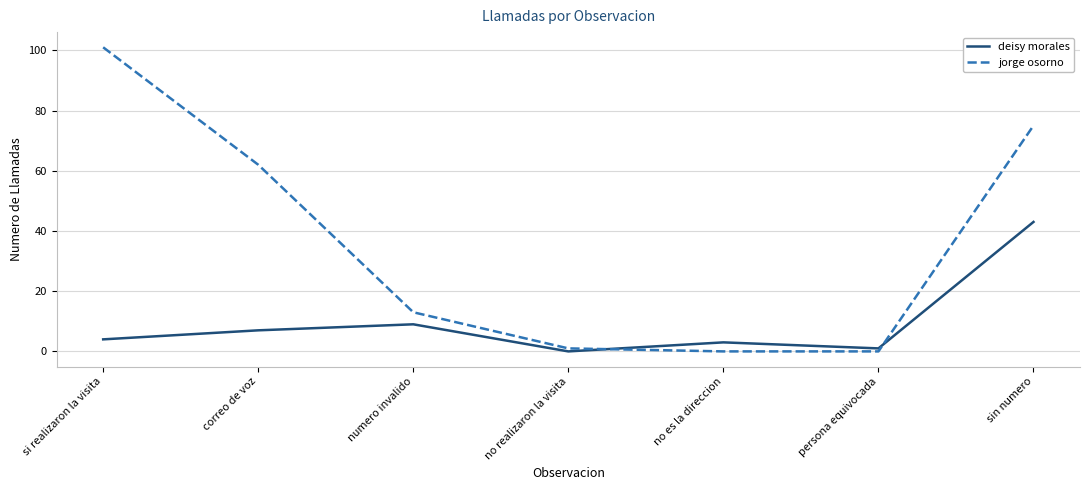

The deisy morales series shows -20 at no realizaron la visita. True or false?

False